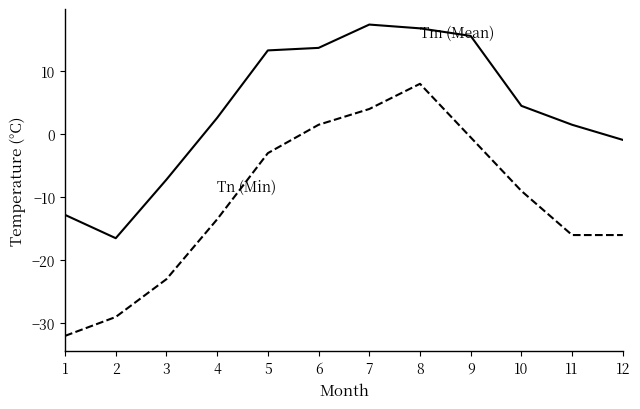

At which category is the sum across all series the highest?

8